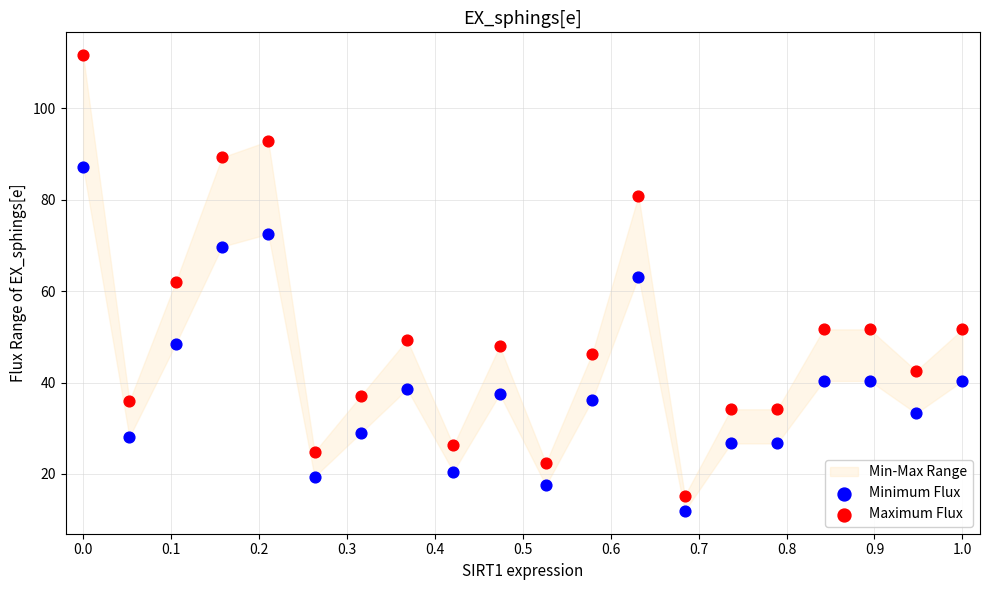

Across all data points, what is the range of Y values (max minus min)?

99.7